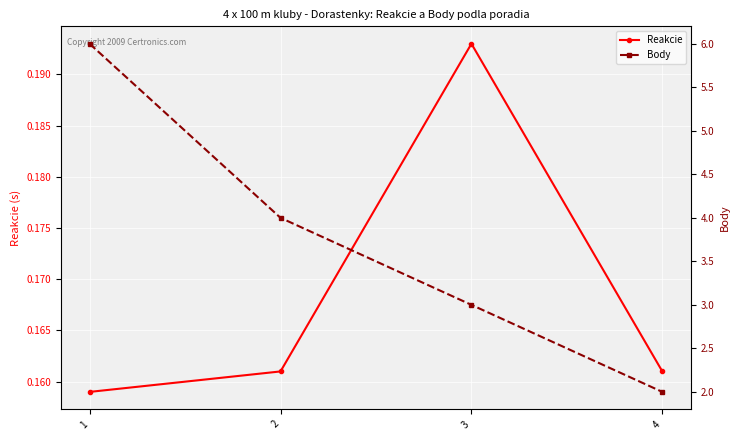

Count the Body values in the range 3 to 6.

3